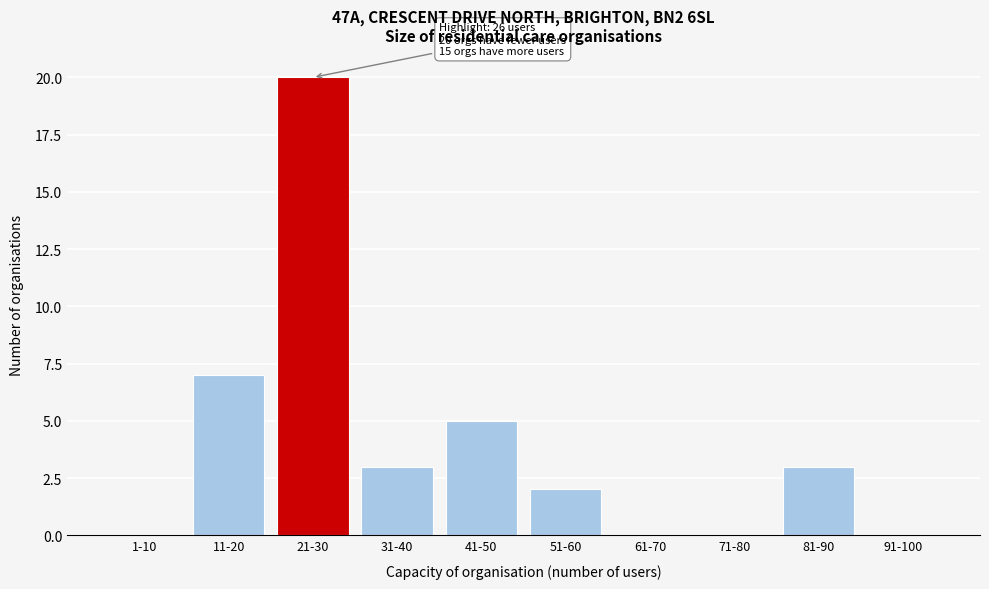

Reading right to left, list all the values displayed in this chart.

91-100=0	81-90=3	71-80=0	61-70=0	51-60=2	41-50=5	31-40=3	21-30=20	11-20=7	1-10=0